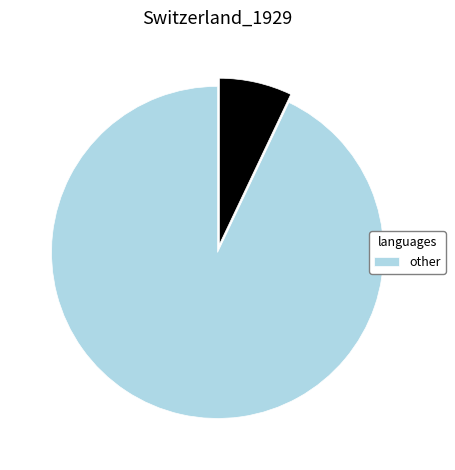

How many segments does this pie chart have?

2